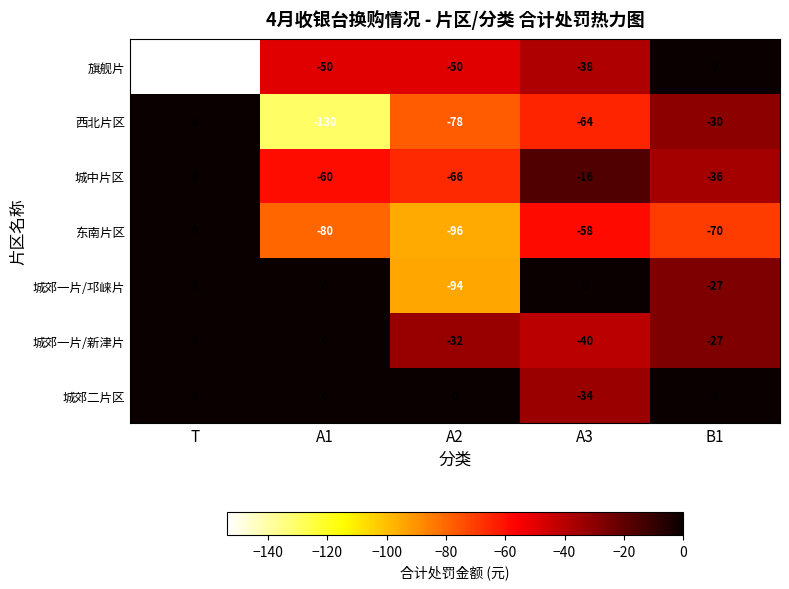

At which category is the sum across all series the highest?

T